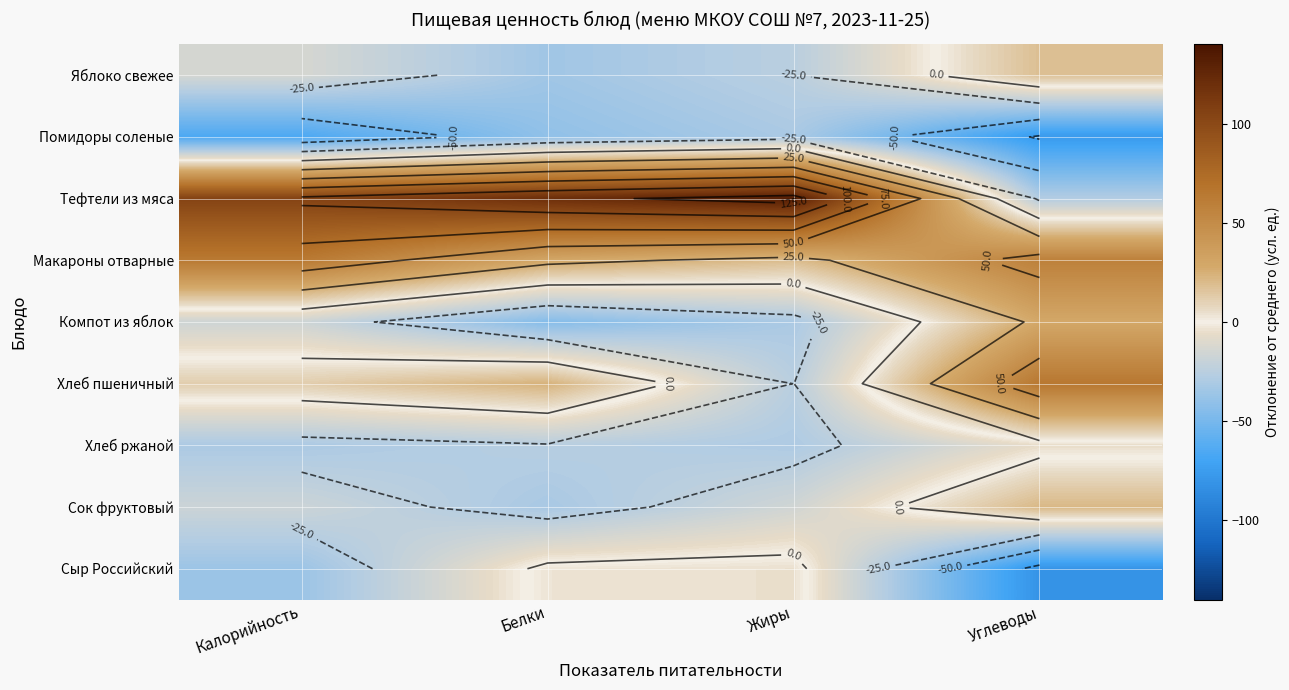

The Компот из яблок series shows -30.8 at Жиры. True or false?

True